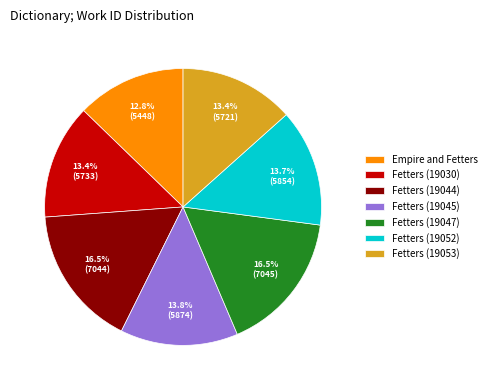

Is it true that Fetters (19045) is 14% of the pie?

True